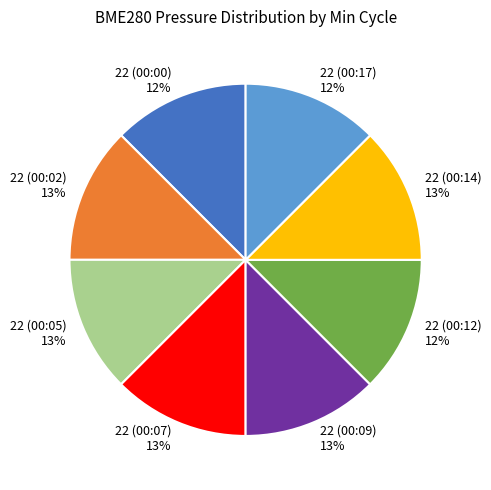

To the nearest percent, what is the average slice percentage?

12%